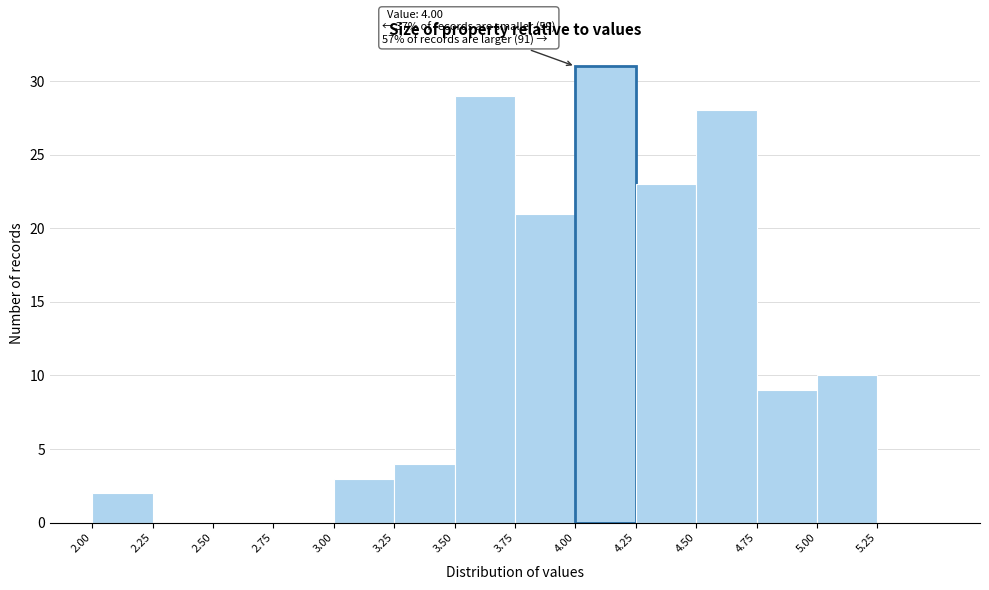

Over which range of the x-axis is the bar tallest?

4.00 to 4.25